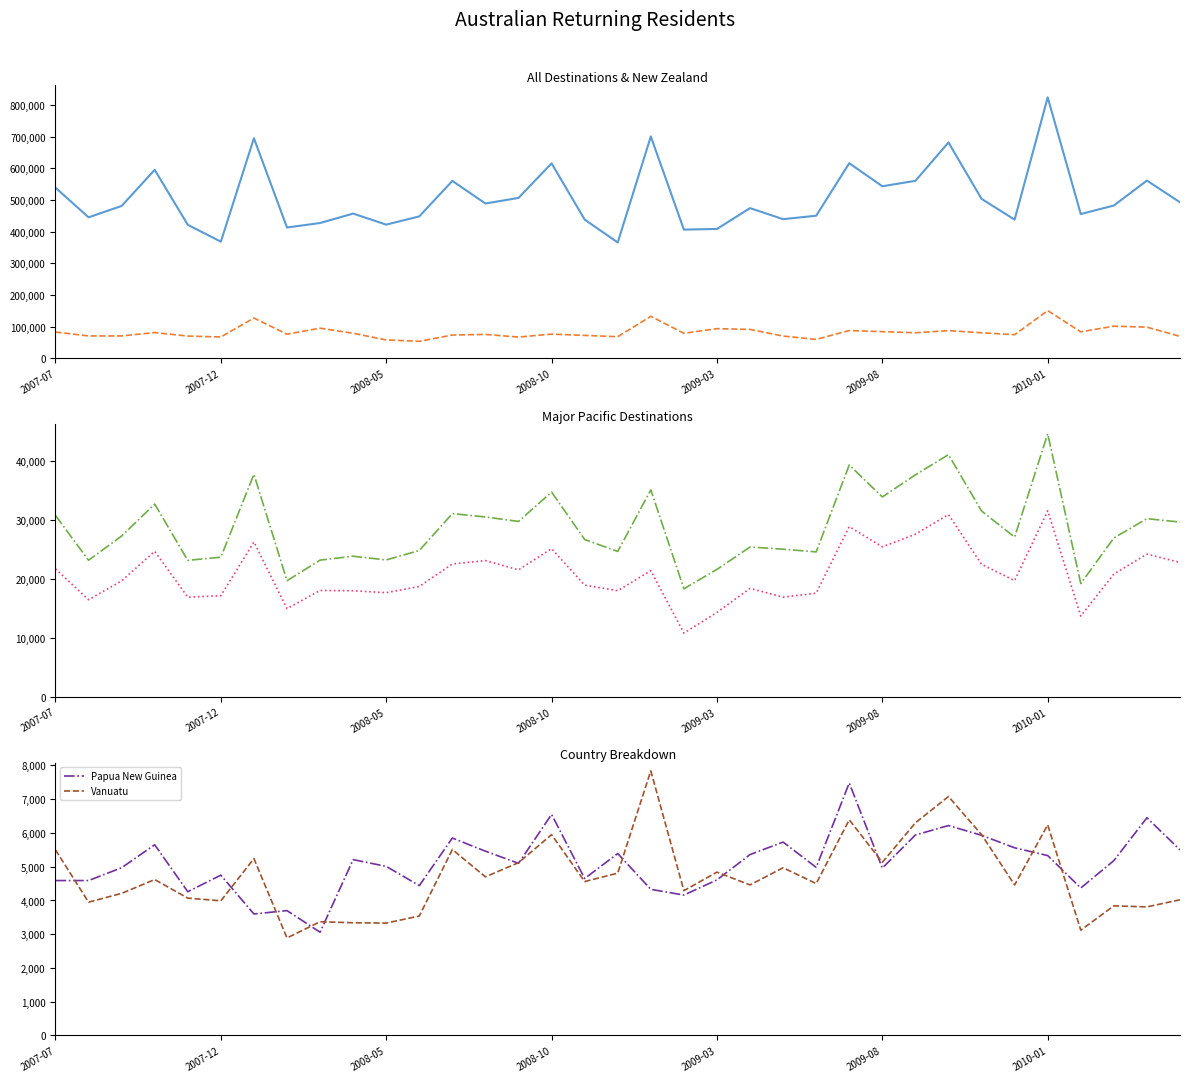

How many lines are shown in the chart?

6